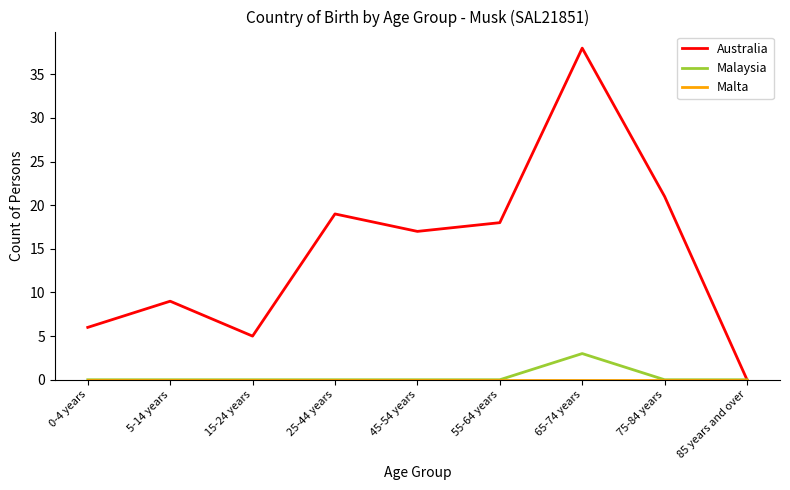

At which category does the chart reach its peak across all series?

65-74 years